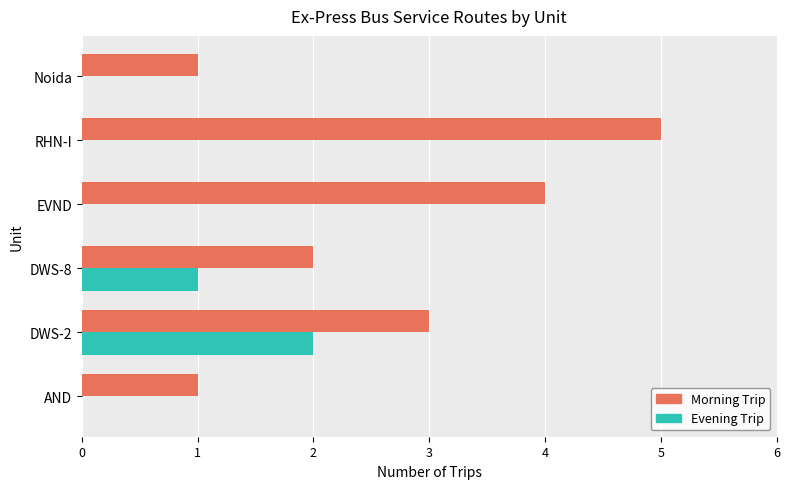

What is the sum of all Evening Trip values?

3